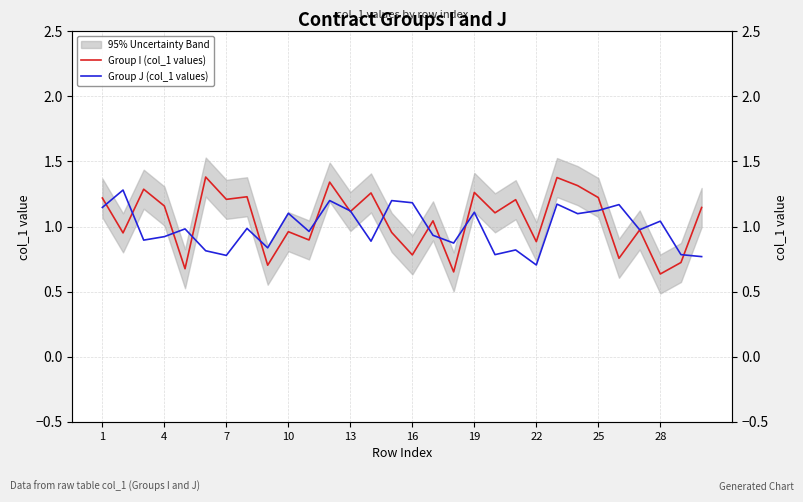

What is the label of the 2nd point from the left?

4